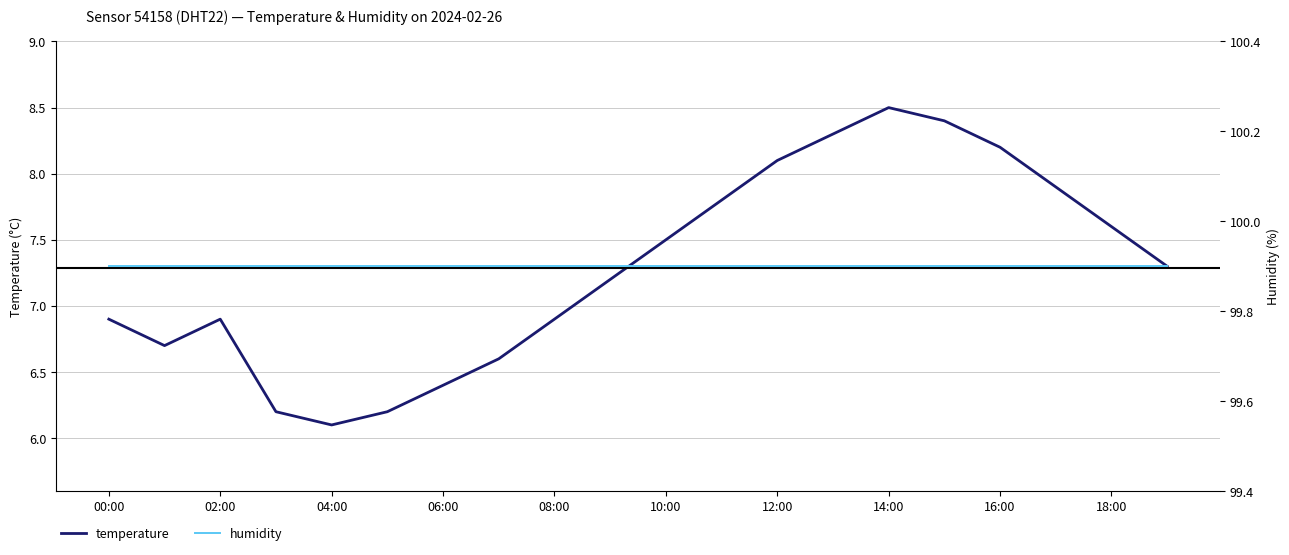

What is the highest value of the temperature series?

8.5